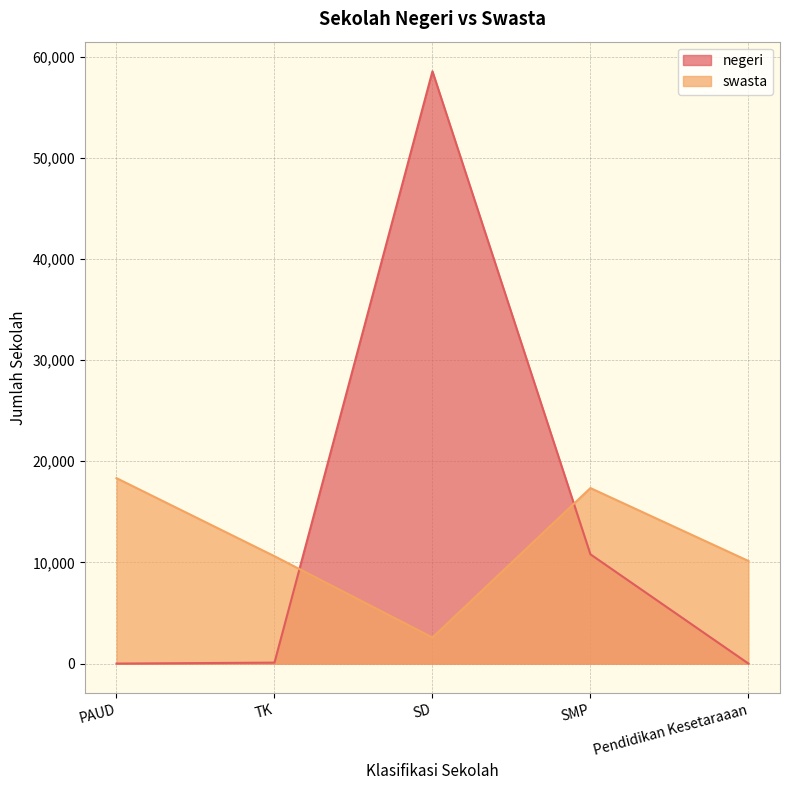

The value of swasta at SMP is 17346. True or false?

True